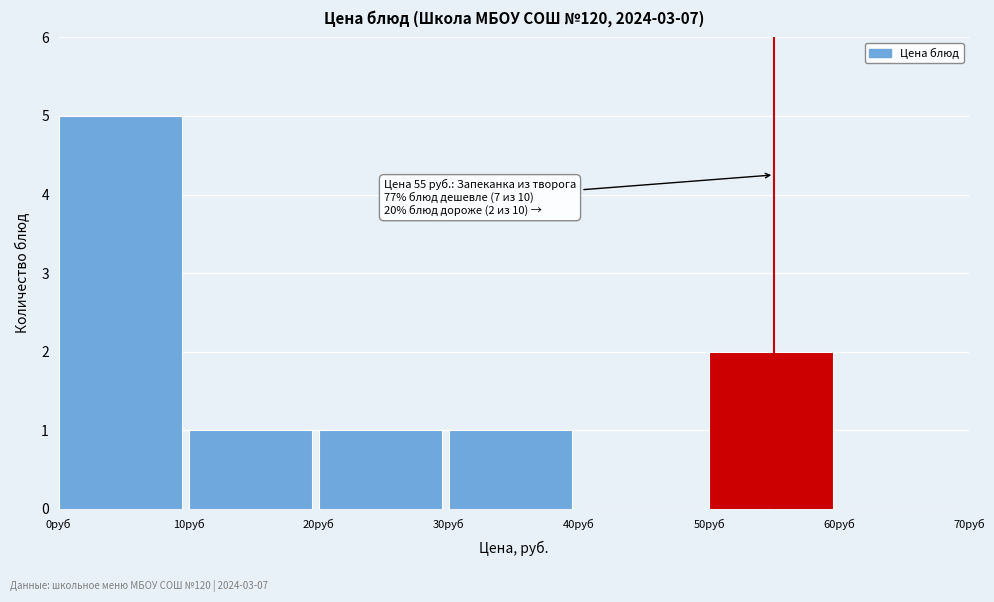

Over which range of the x-axis is the bar tallest?

0 to 10